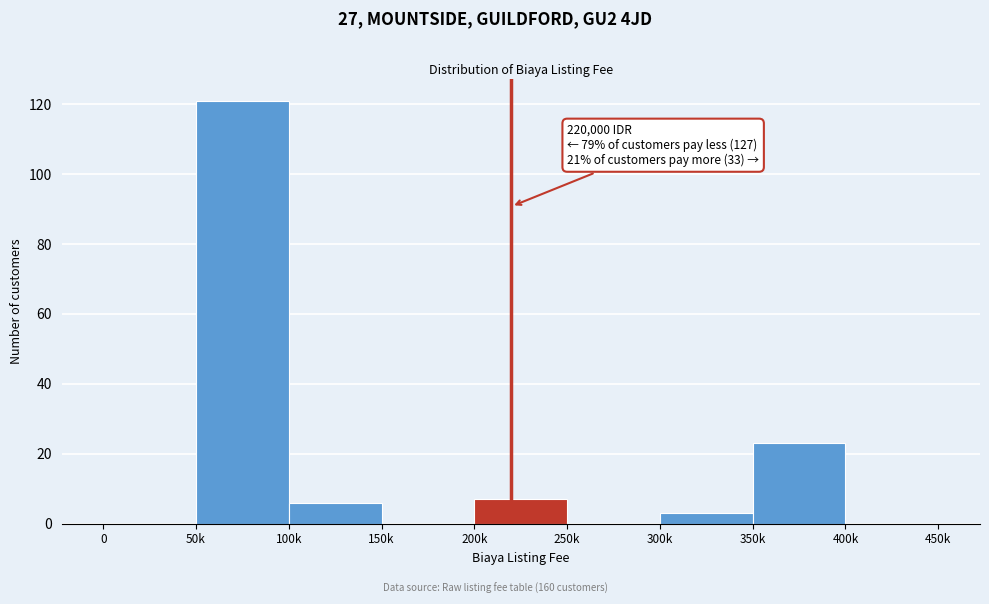

Reading left to right, list all the values displayed in this chart.

0=0	50k=121	100k=6	150k=0	200k=7	250k=0	300k=3	350k=23	400k=0